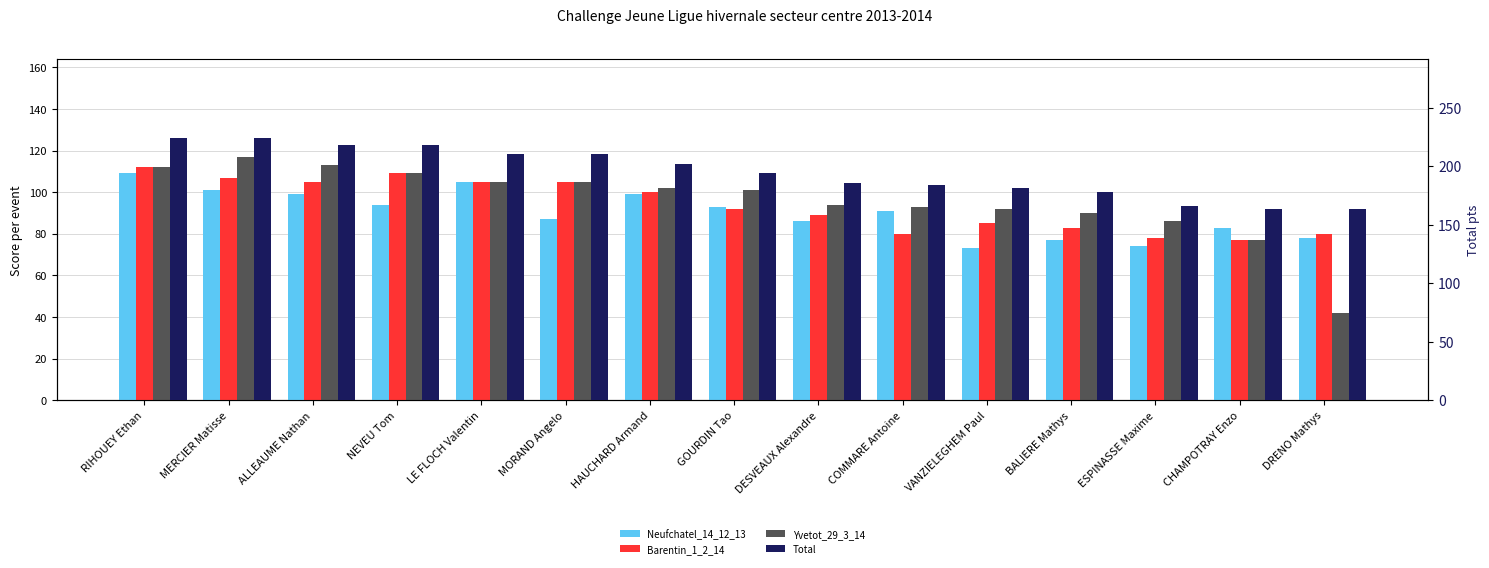

At which category is the sum across all series the highest?

RIHOUEY Ethan